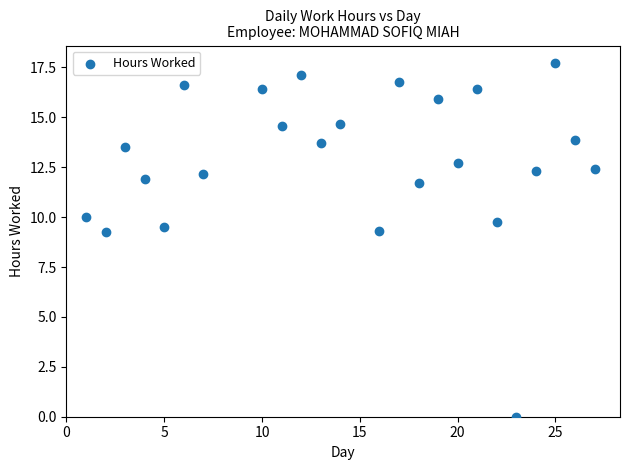

What is the range of Y values (max minus min)?

17.7